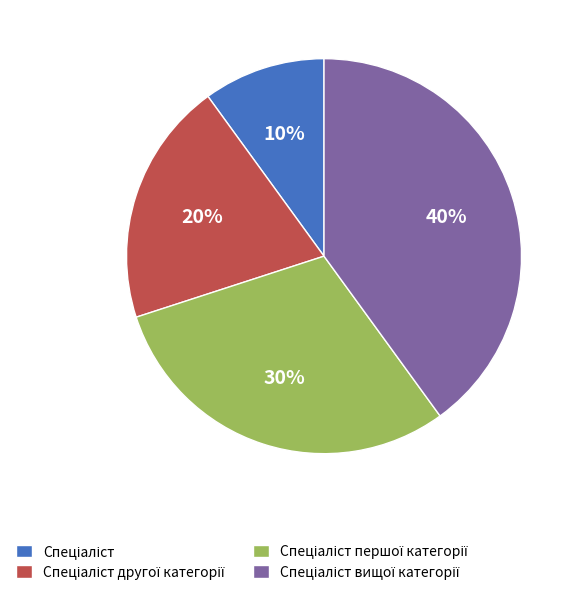

To the nearest percent, what is the difference between the largest and smallest slice percentages?

30%